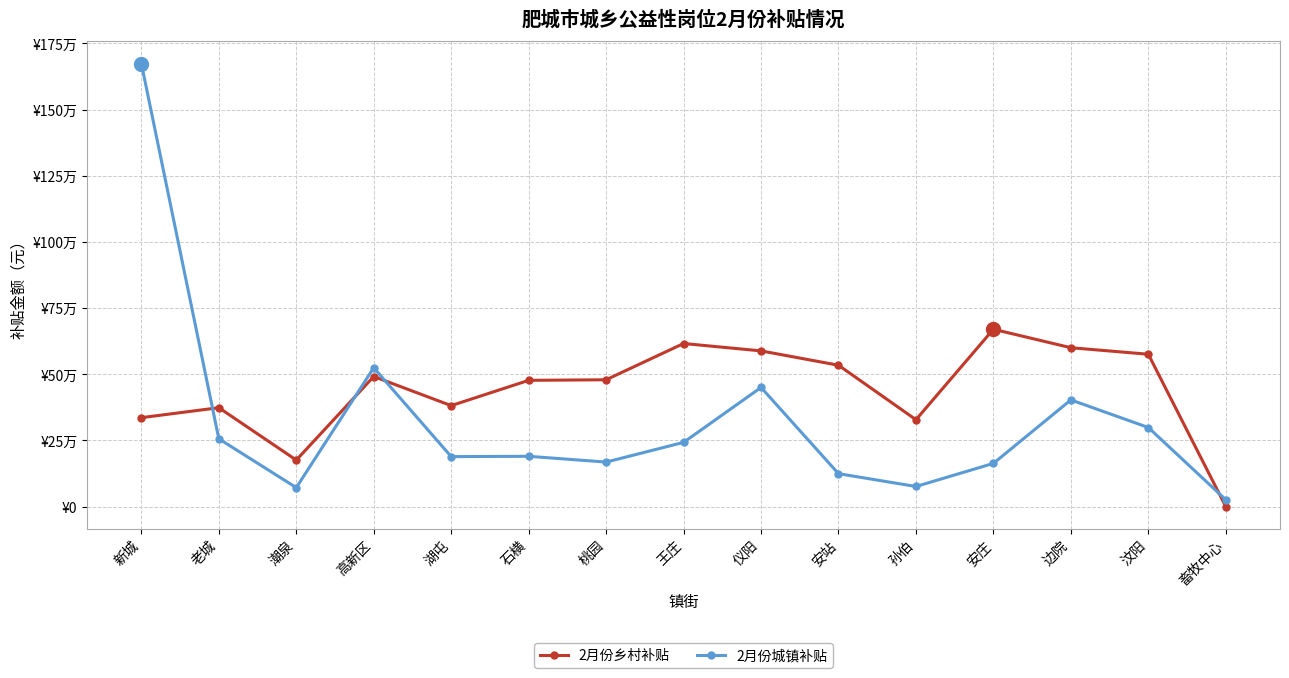

Where is the first local minimum for 2月份乡村补贴?

潮泉